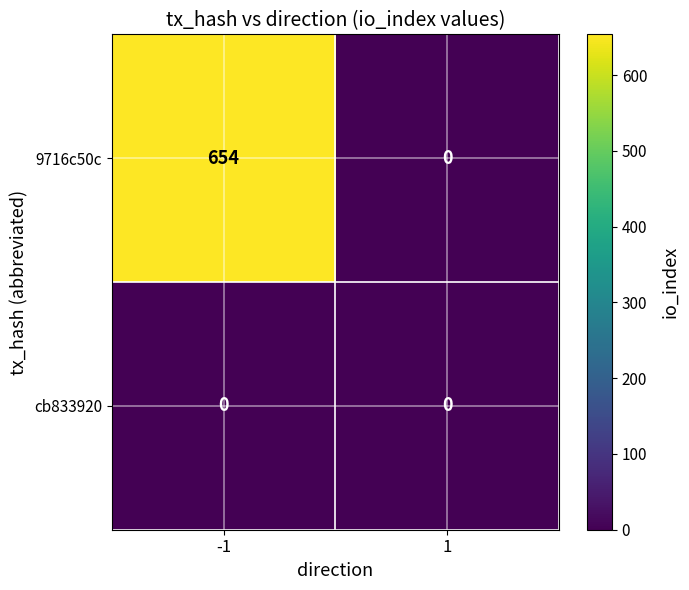

What is the greatest value displayed?

654